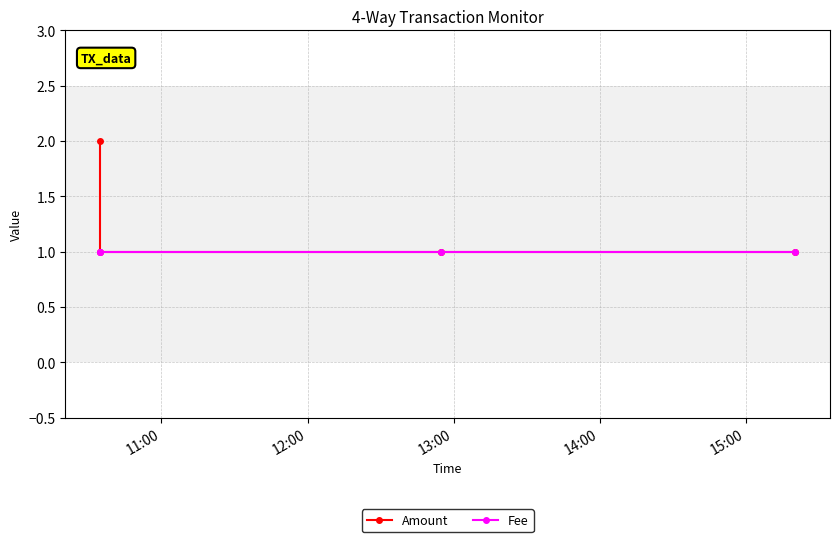

Rank the series at 11:00 from lowest to highest value.

Fee, Amount